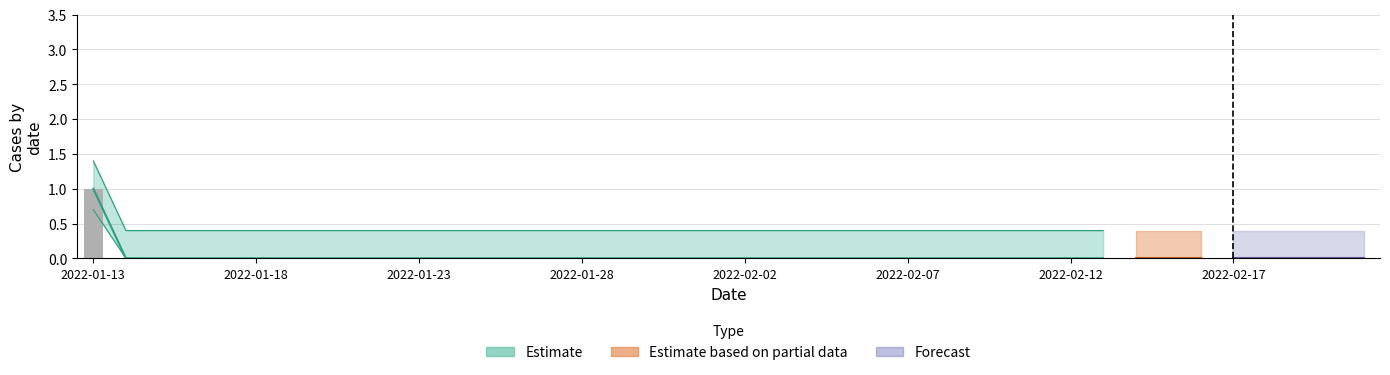

How many bars are there in total?

40